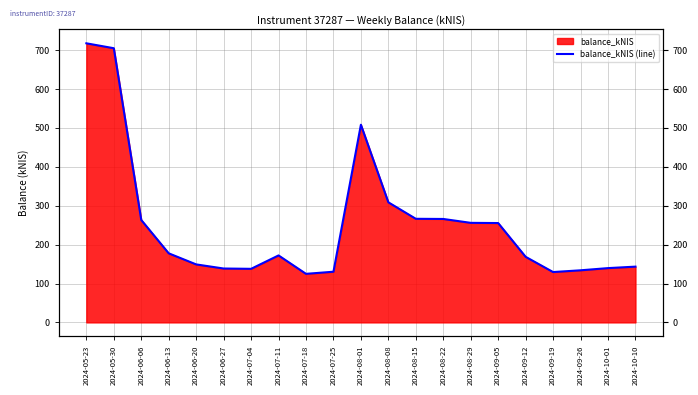

Does the chart display data point markers on the line(s)?

No